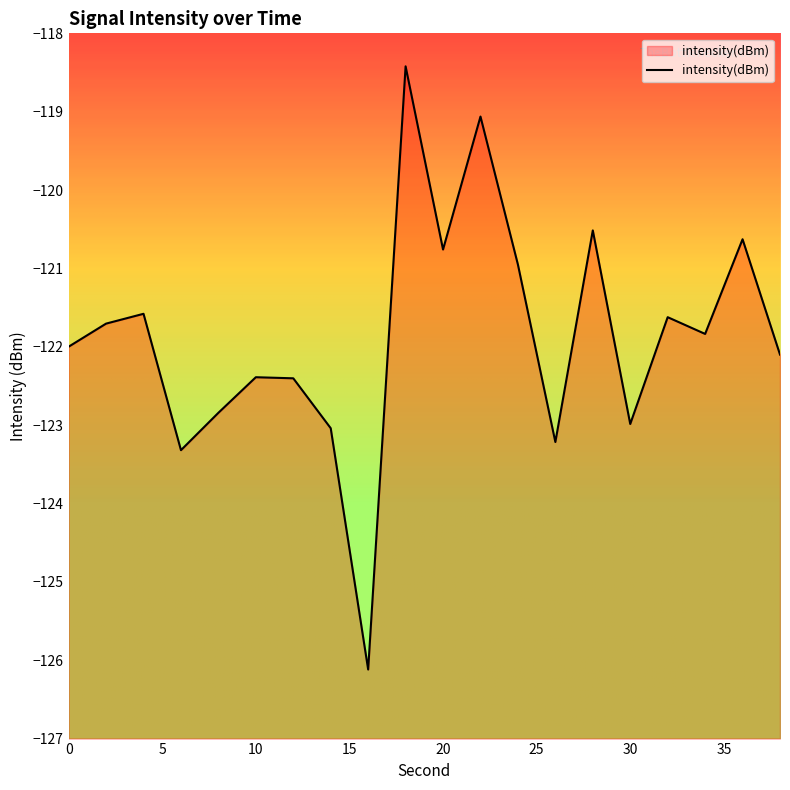

What is the minimum value shown in the chart?

-126.1